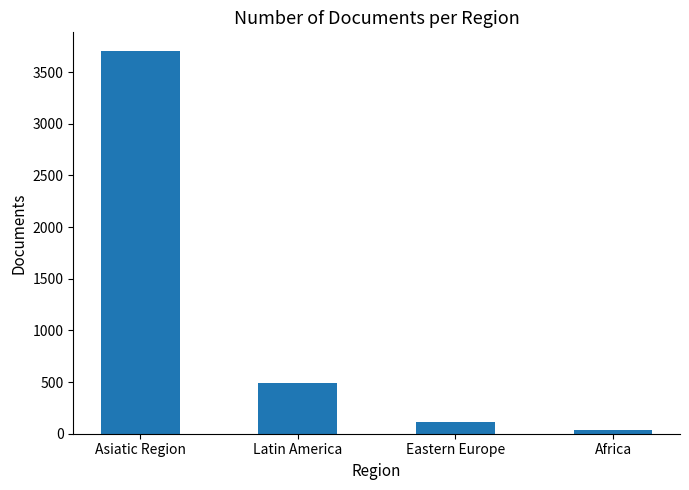

Count the number of data series in this chart.

1